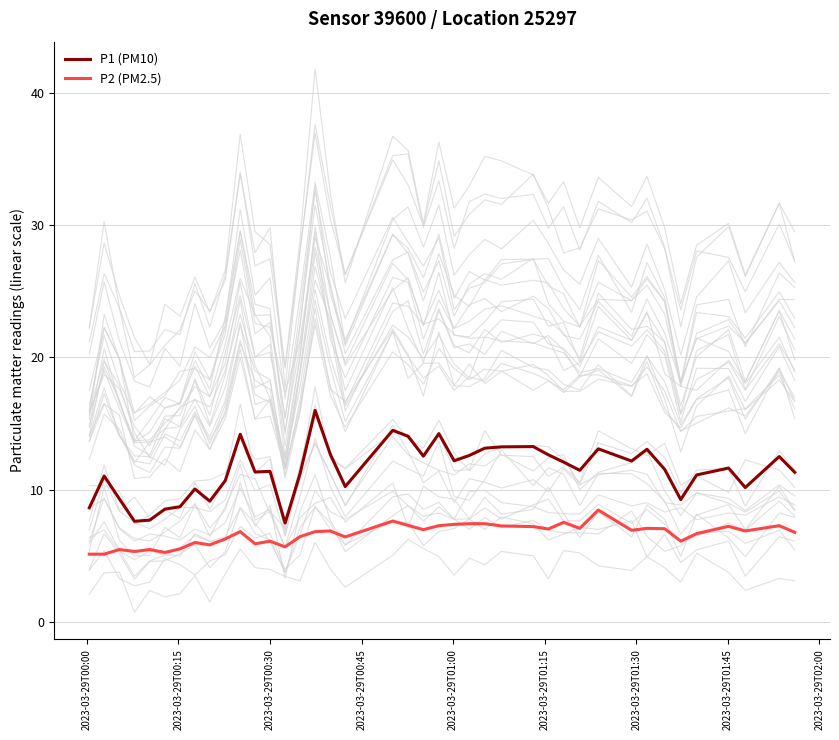

True or false: P2 (PM2.5) and P1 (PM10) intersect in this chart.

False